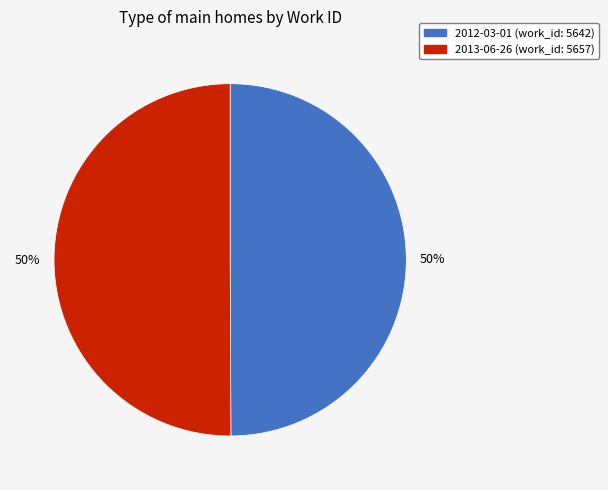

Is the sum of 2013-06-26 and 2012-03-01 greater than half?

Yes